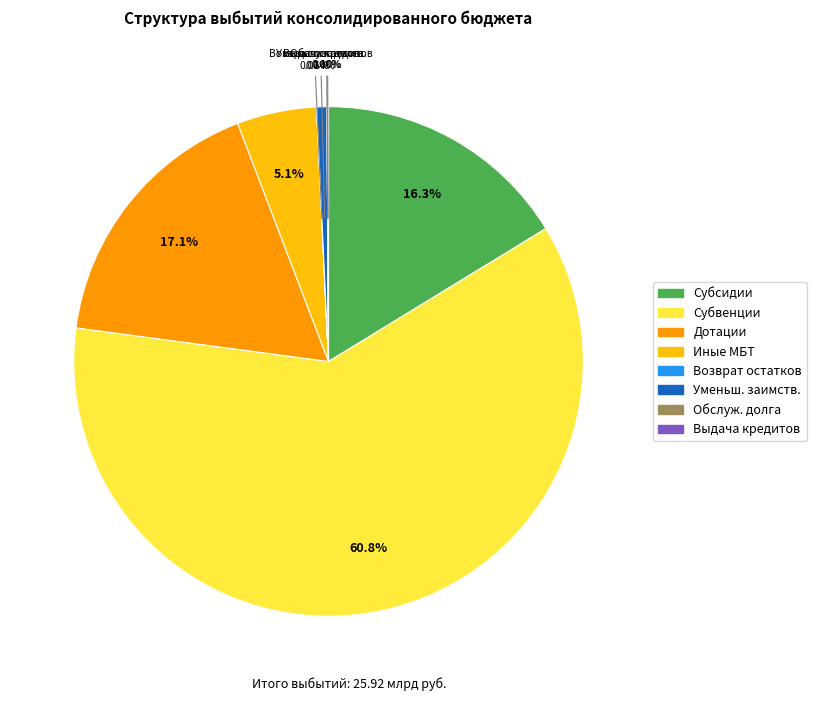

Is it true that Субвенции is 74% of the pie?

False